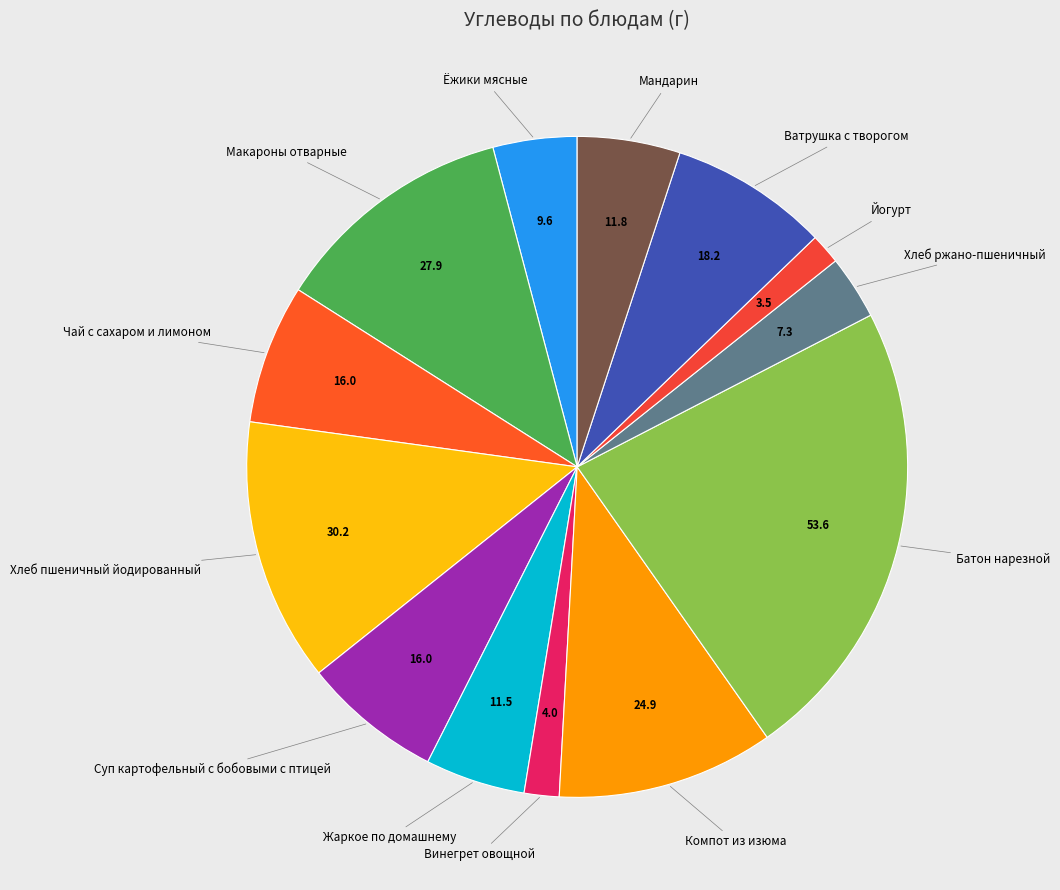

Which slice is the largest?

Батон нарезной